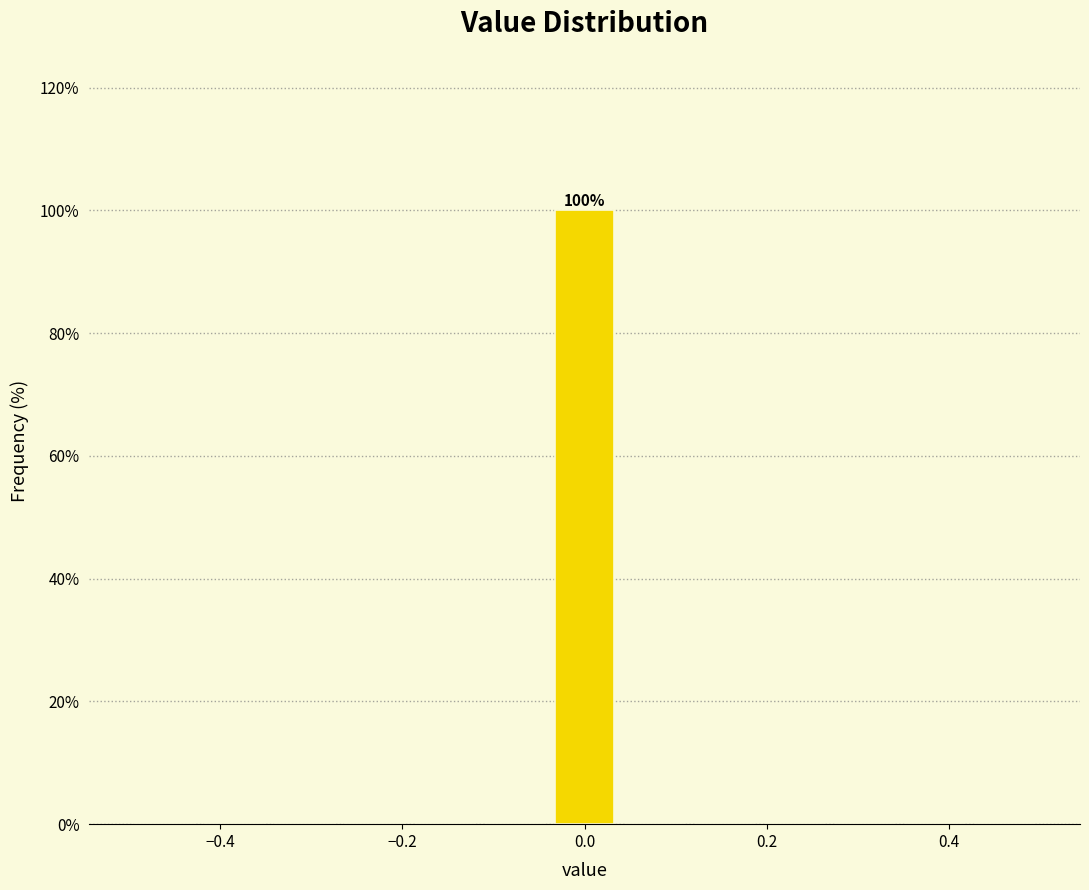

Around what value on the x-axis is the tallest bar? Give the approximate position of its centre, as read against the axis.

0.00